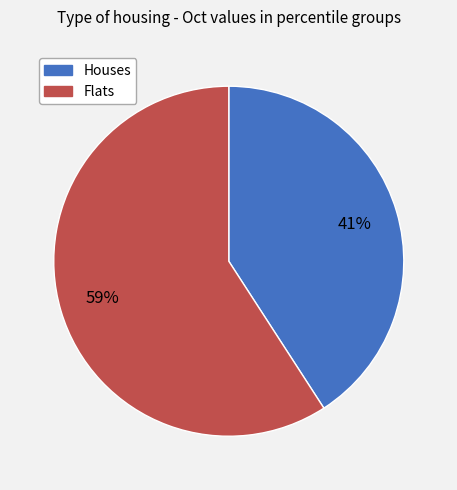

To the nearest percent, what is the difference between the largest and smallest slice percentages?

18%